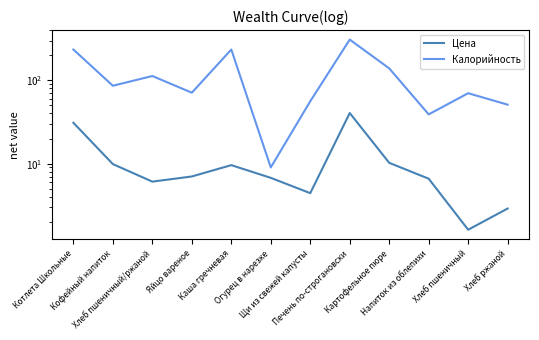

The Цена series shows 9.9 at Кофейный напиток. True or false?

True